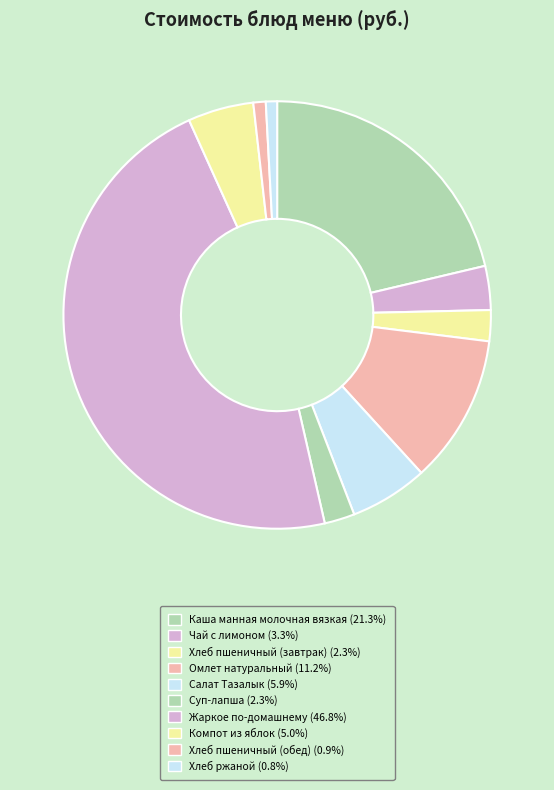

Does Жаркое по-домашнему account for over 50% of the chart?

No